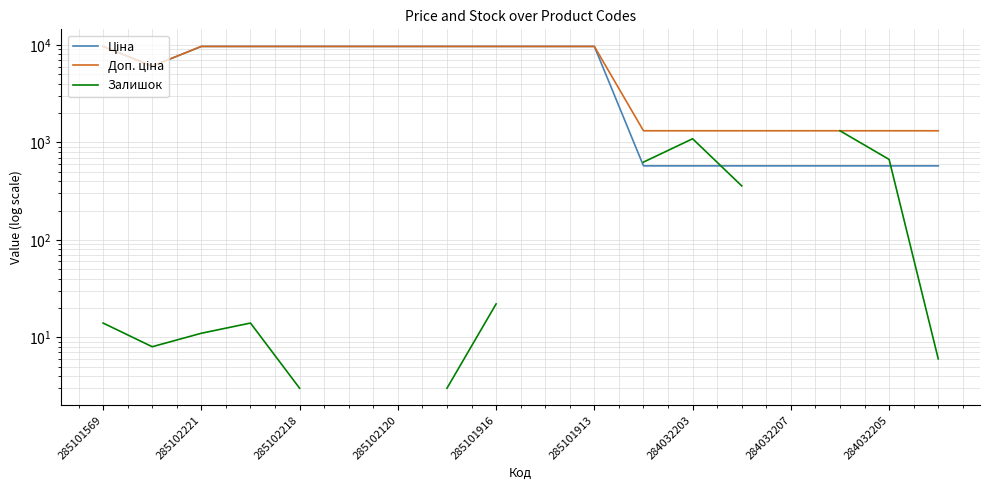

Between 285101569 and 15, which series saw the biggest shift?

Ціна